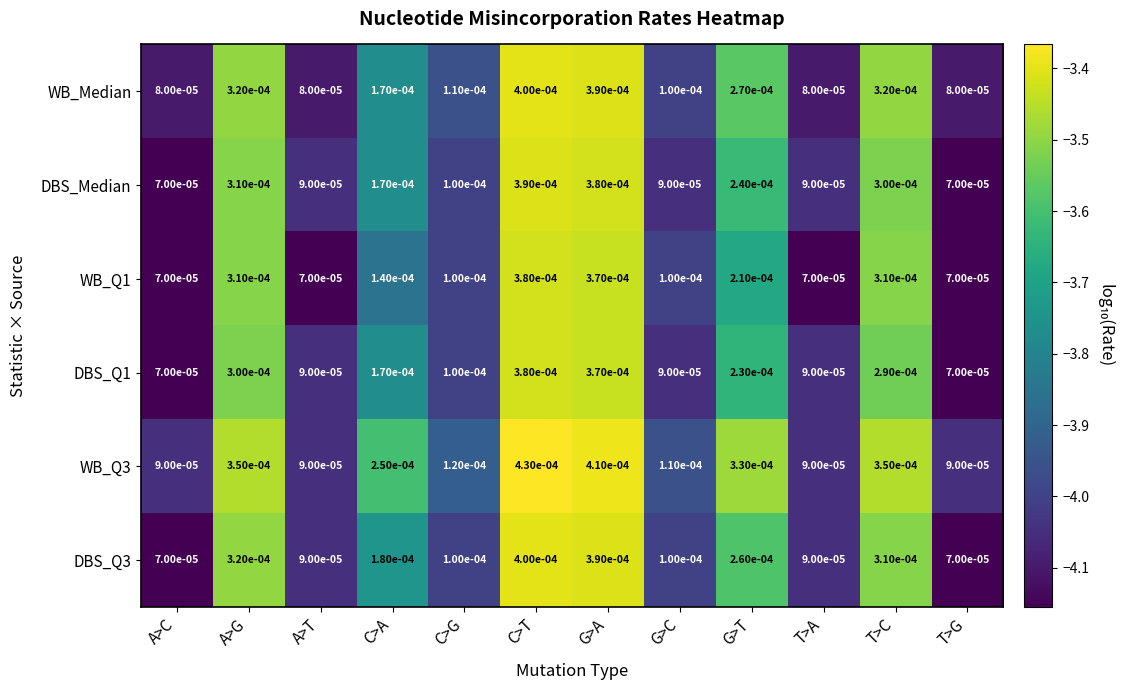

At which category is the sum across all series the highest?

C>T